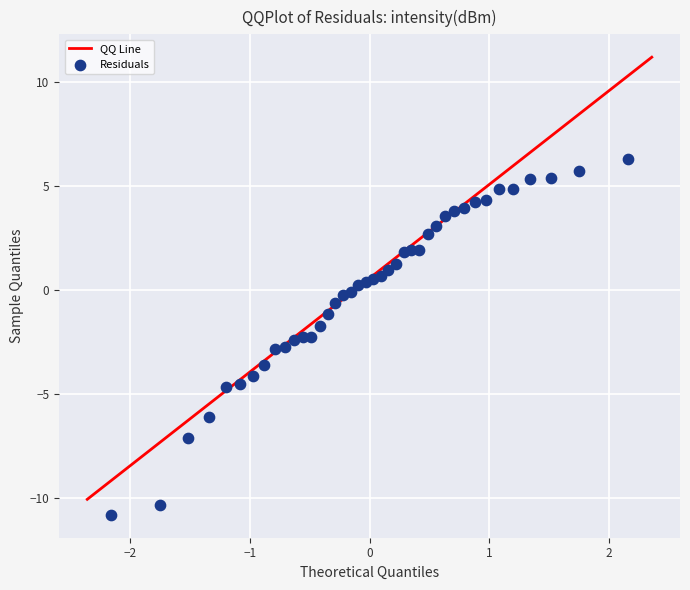

What is the range of Y values (max minus min)?

17.1